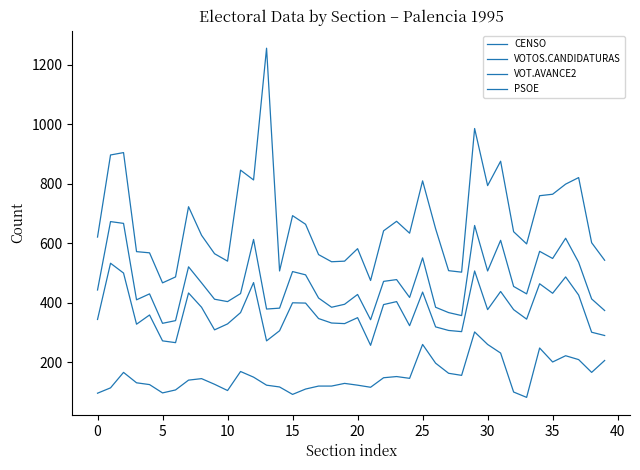

Is this an area chart (filled region under the line)?

No